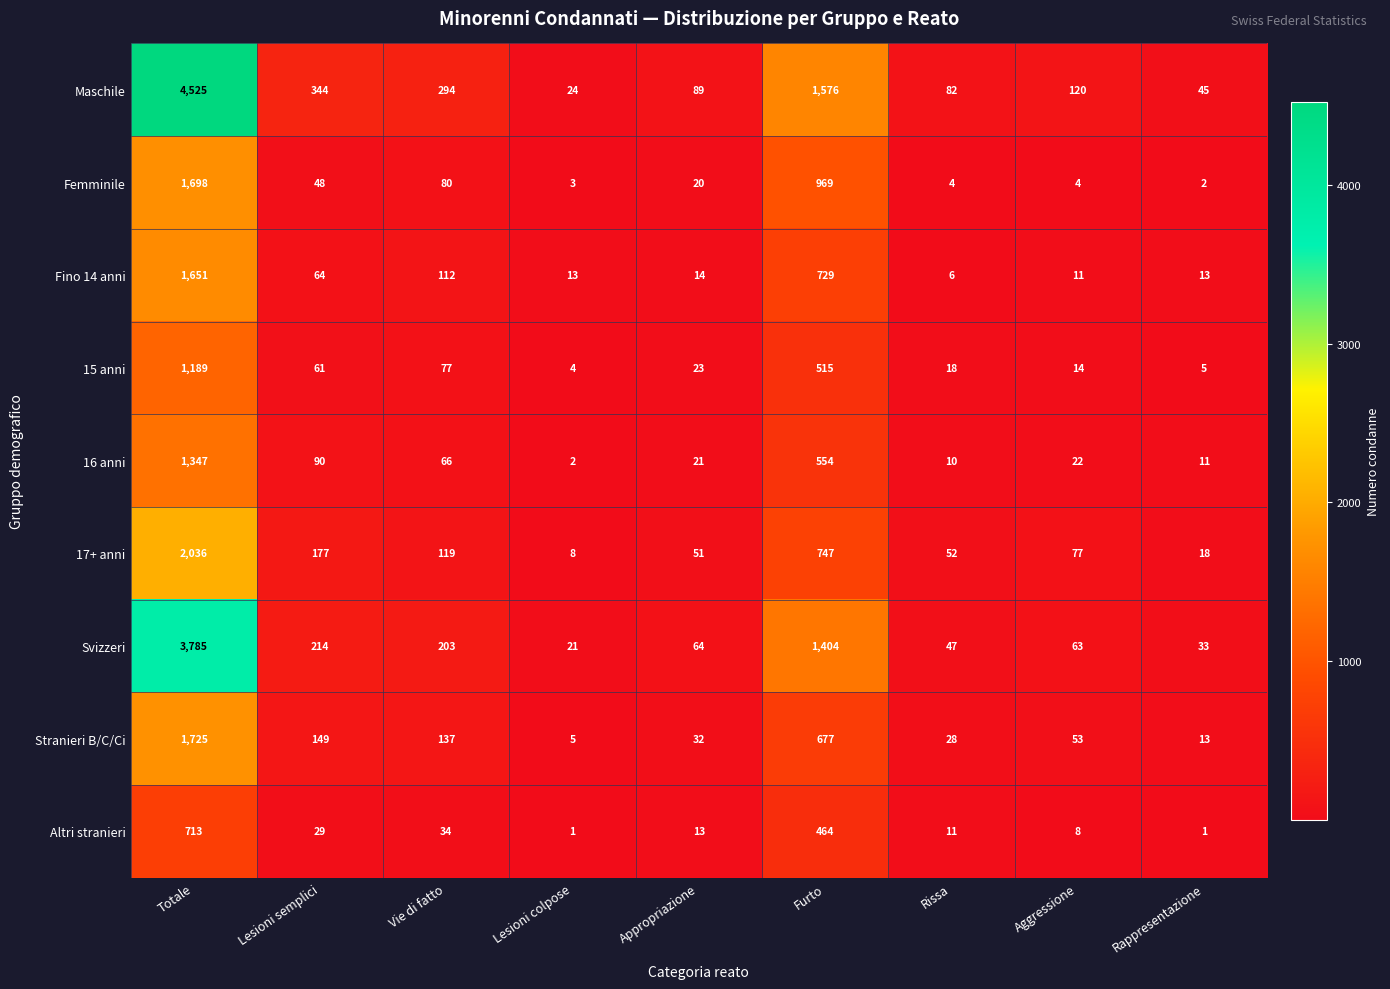

What is the difference between the Femminile values at Vie di fatto and Lesioni colpose?

77